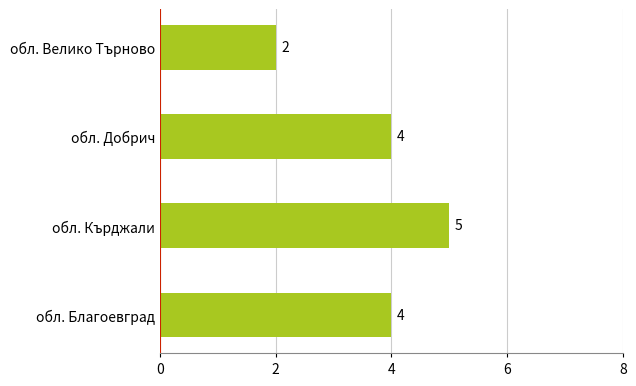

How many values are between 4 and 5?

3